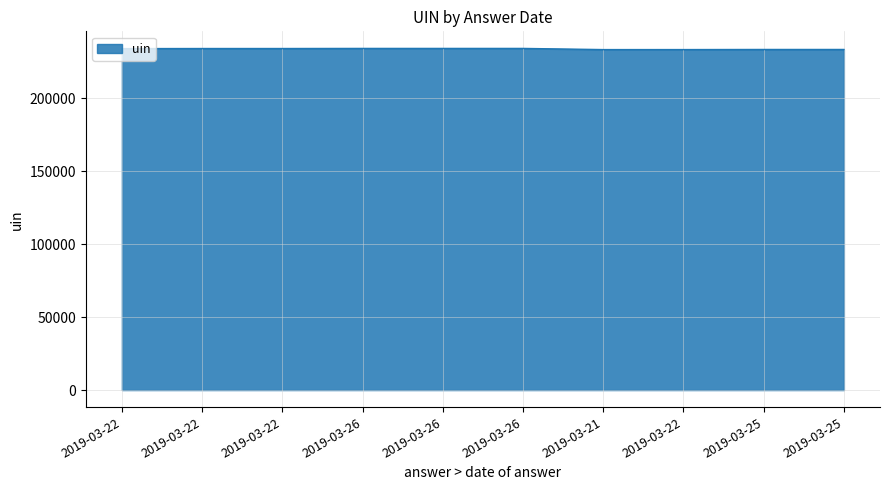

At which category does the data reach its first local peak?

2019-03-26